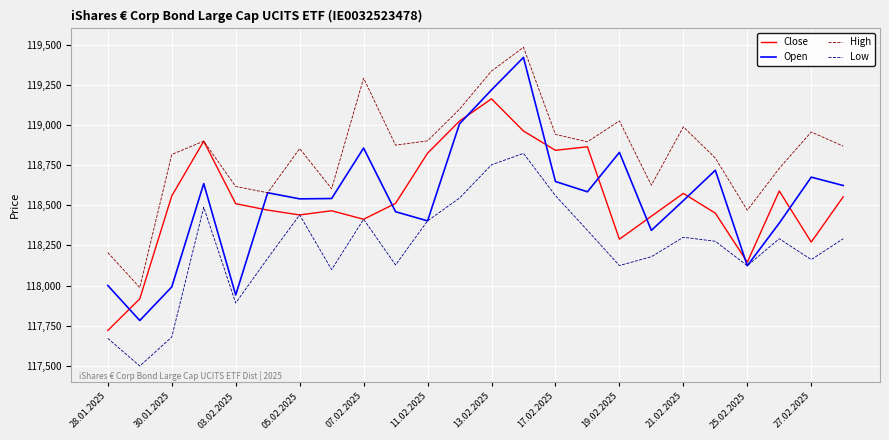

Which series has the widest spread of values?

Open